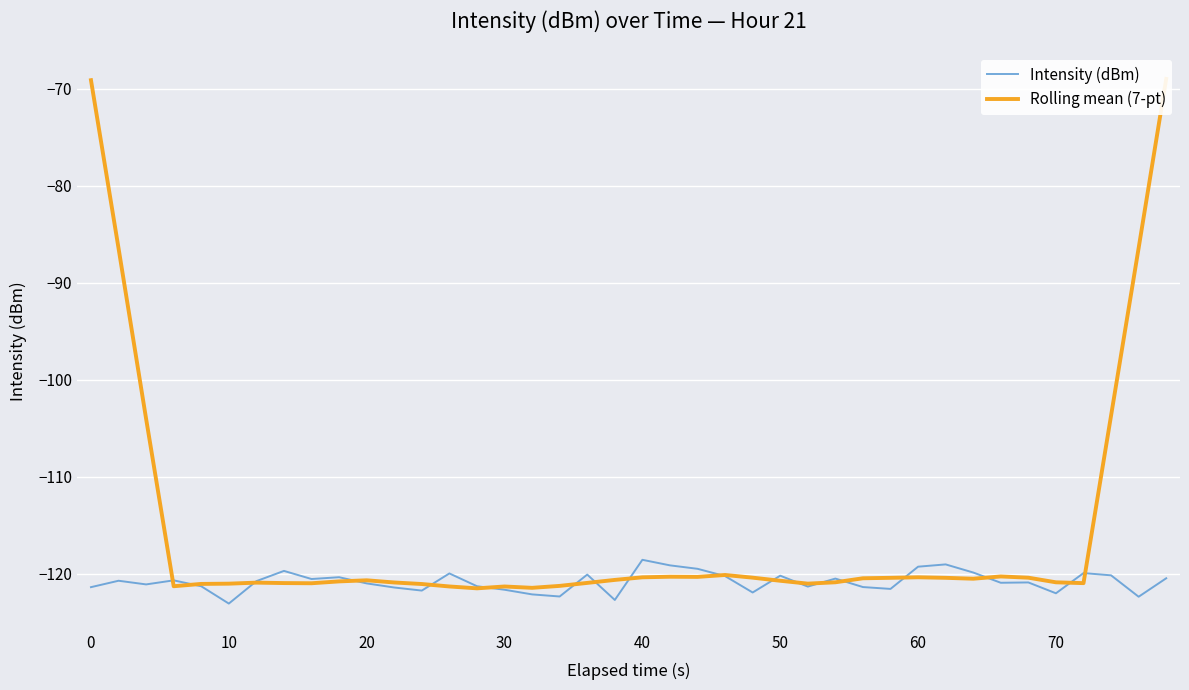

At how many categories does at least one series exceed -108?

6